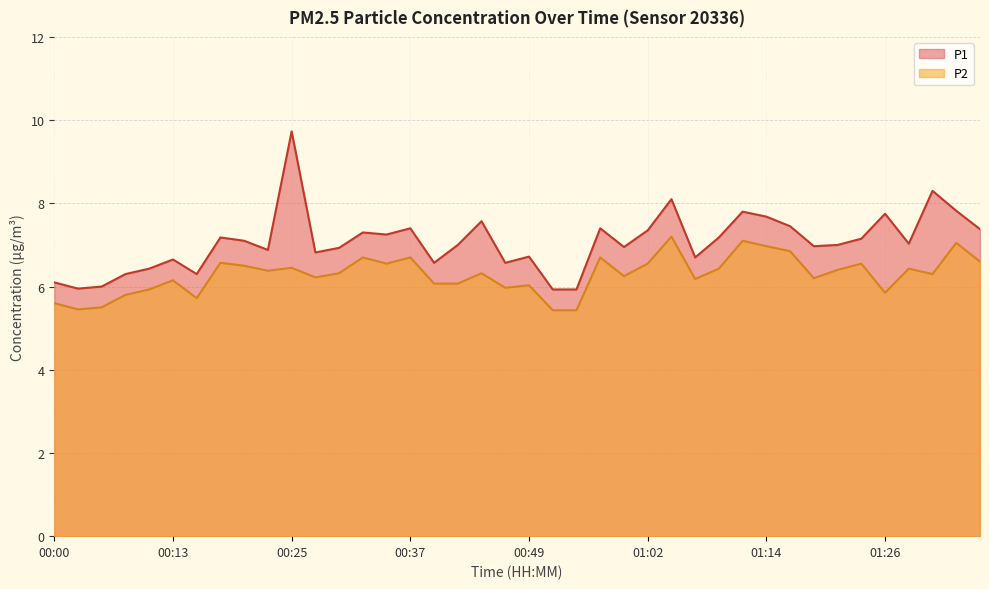

What is the difference between the maximum and minimum values in the P2 series?

1.8